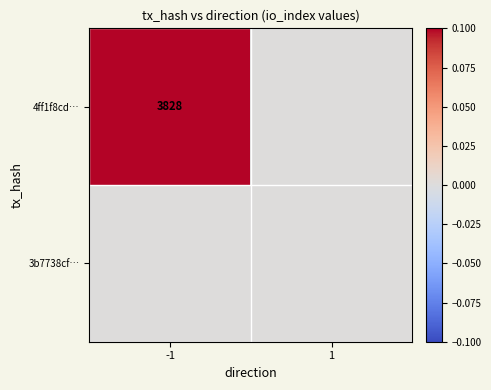

How many data points does each series have?

2